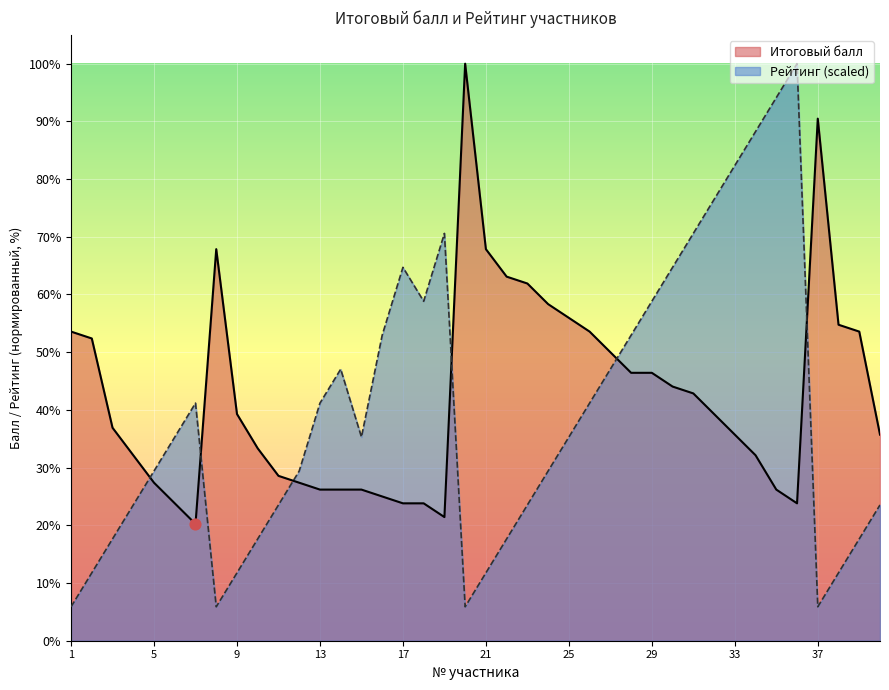

What are all the series names shown in the legend?

Итоговый балл, Рейтинг (scaled)